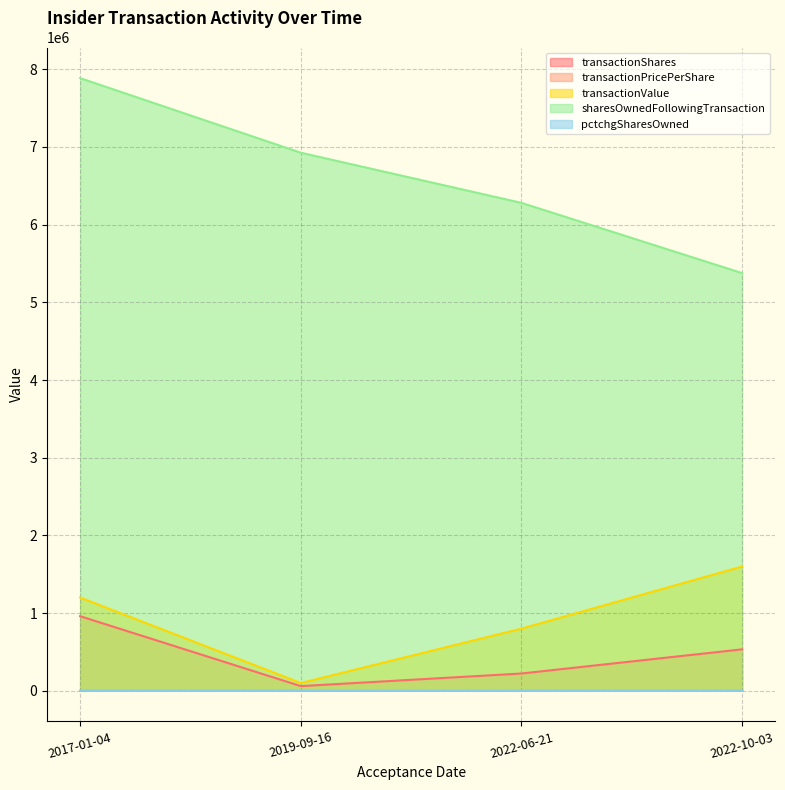

List the series in order of their peak value, highest first.

sharesOwnedFollowingTransaction, transactionValue, transactionShares, pctchgSharesOwned, transactionPricePerShare